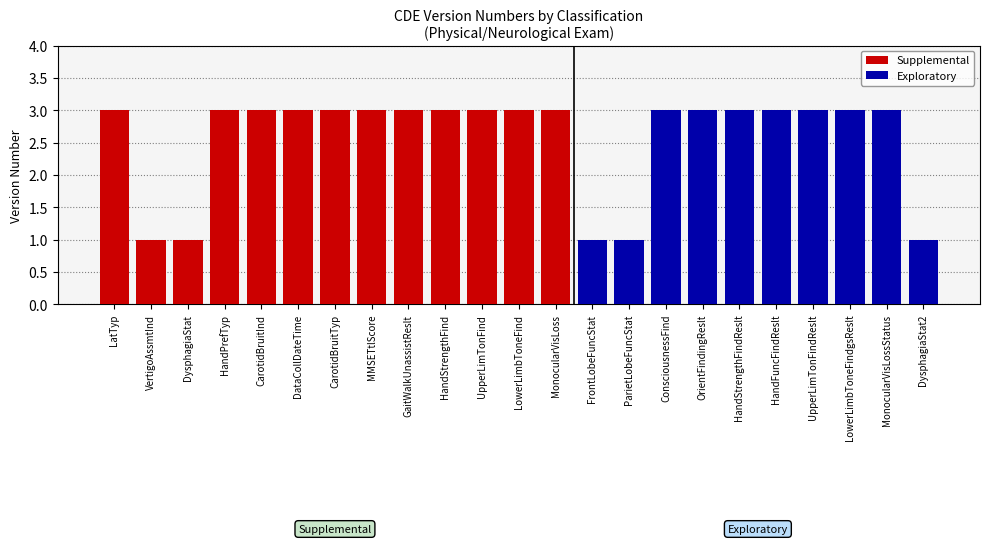

What is the difference between the maximum and second lowest values?

2